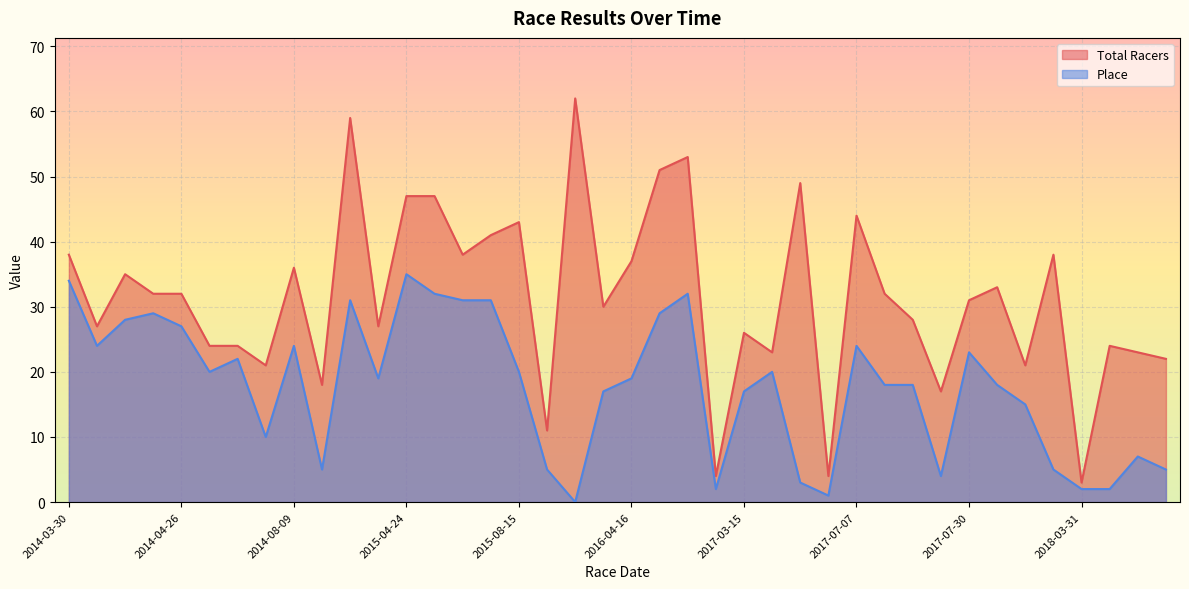

What is the value of the Total Racers point at the 39th from the left?

23